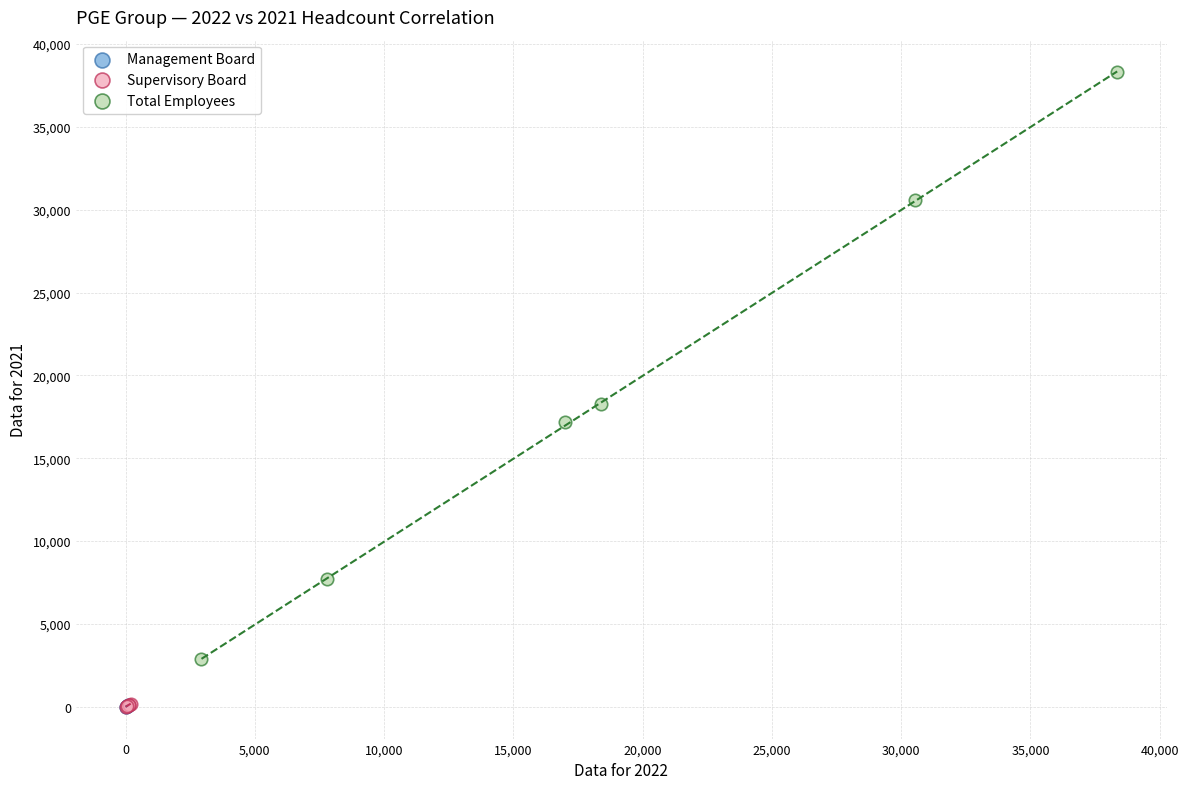

Which series has the widest spread of Y values?

Total Employees